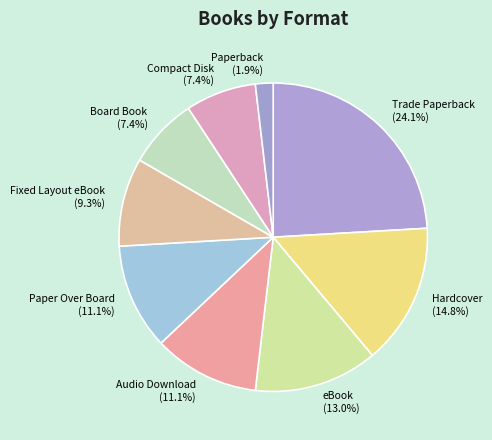

Do eBook and Hardcover together represent more than half of the pie?

No